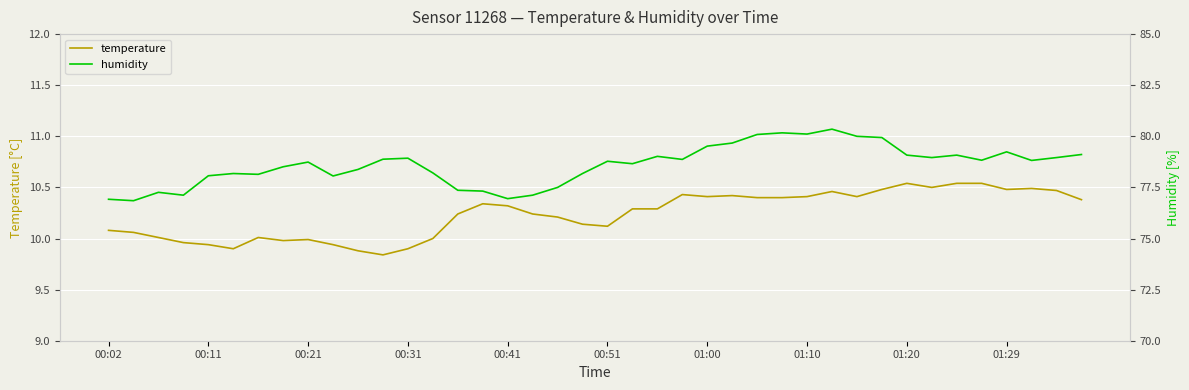

The temperature series shows 10.5 at 01:29. True or false?

True